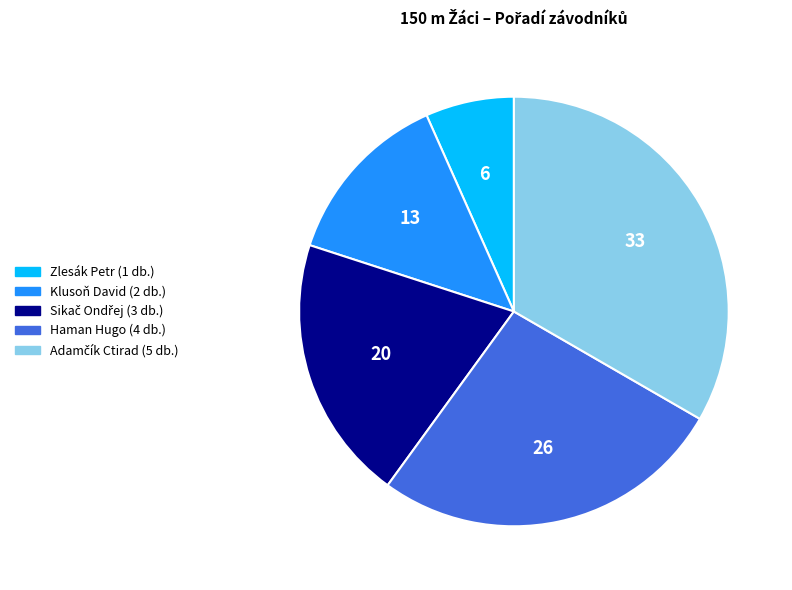

True or false: Haman Hugo accounts for 13% of the total.

False